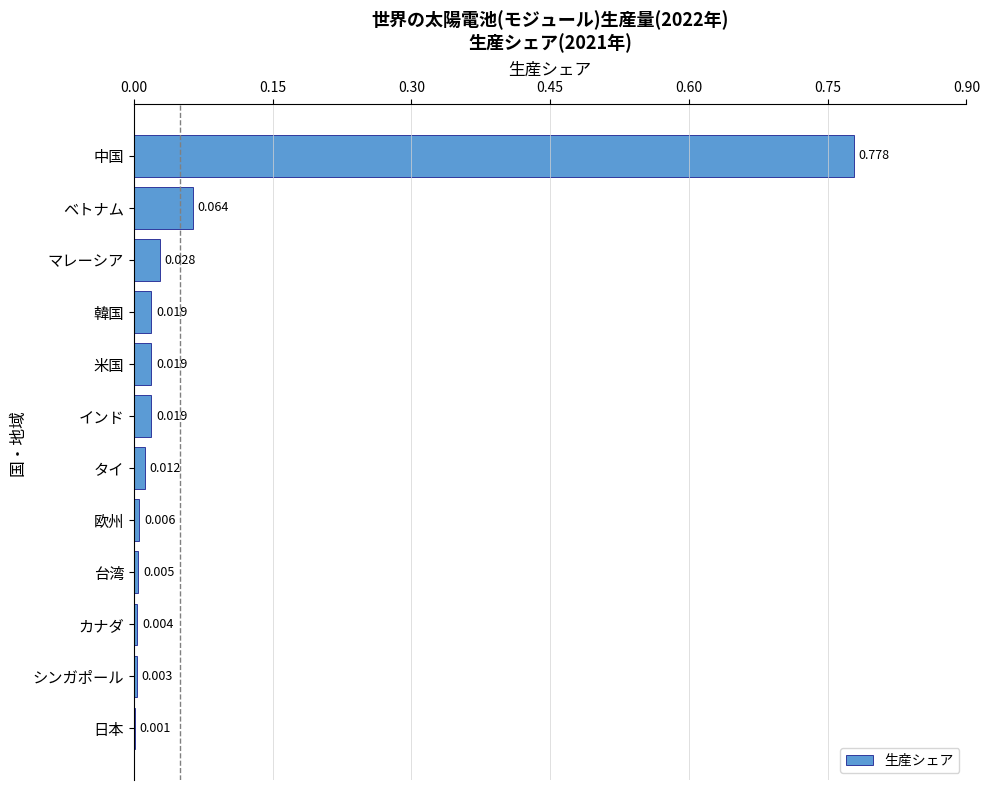

Are the bars horizontal?

Yes